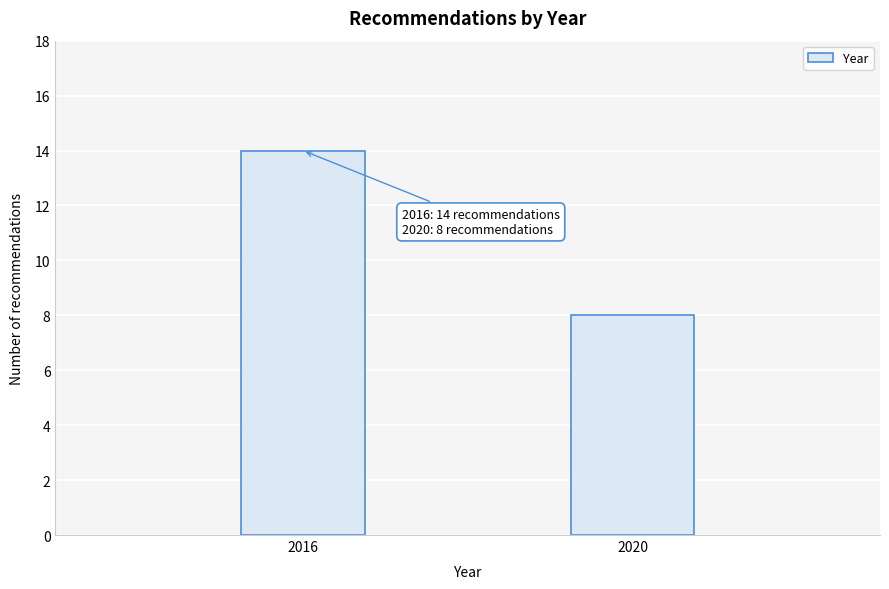

Reading right to left, list all the values displayed in this chart.

8	14